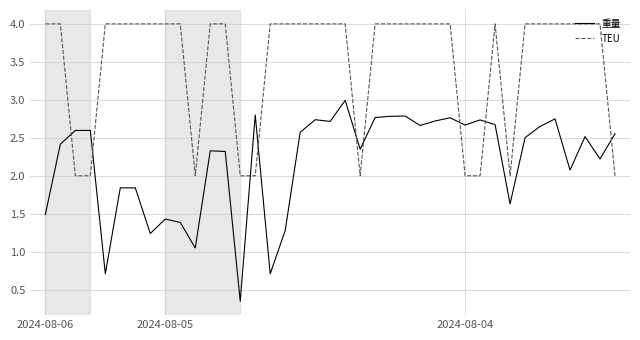

What is the sum of all TEU values?

136.0